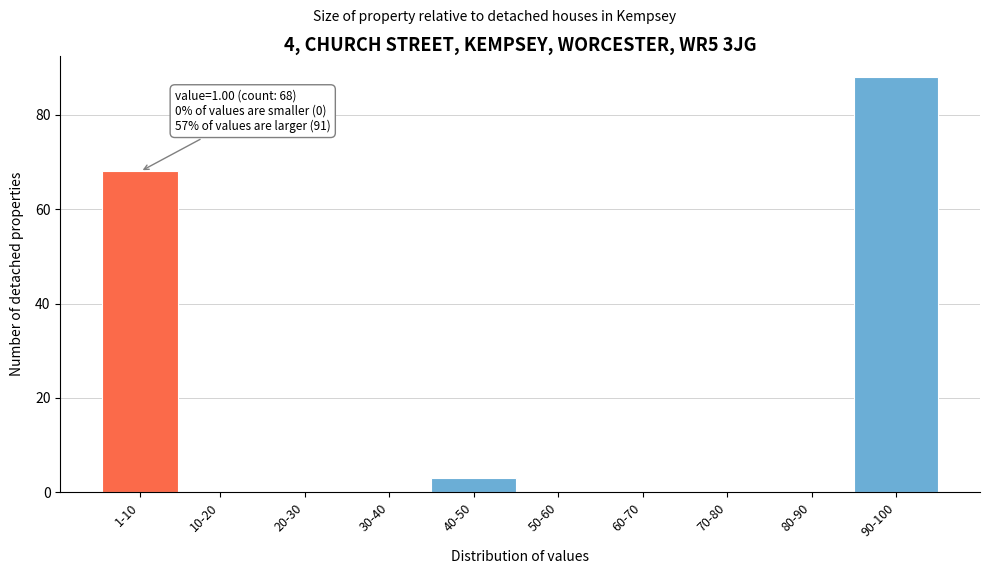

Reading left to right, extract all data points from this chart.

1-10=68	10-20=0	20-30=0	30-40=0	40-50=3	50-60=0	60-70=0	70-80=0	80-90=0	90-100=88